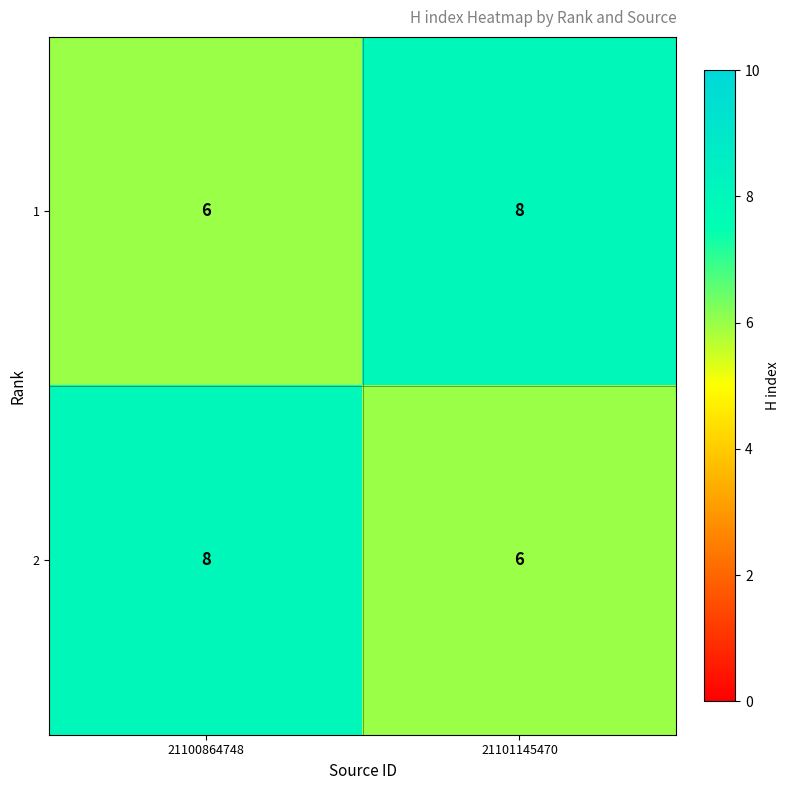

At 21100864748, list the series in order from smallest to largest.

1, 2